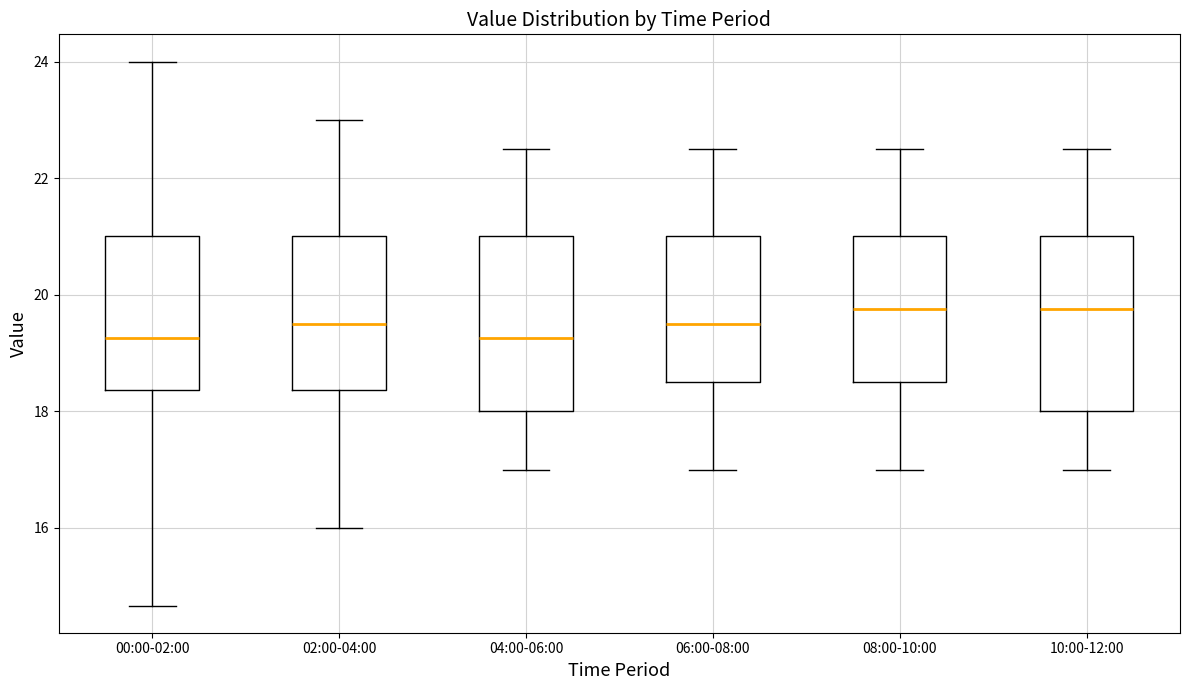

Where is the upper edge of the box for 10:00-12:00 on the y-axis? The values are not printed on the chart, so give them approximately, as read against the axis.

21.0